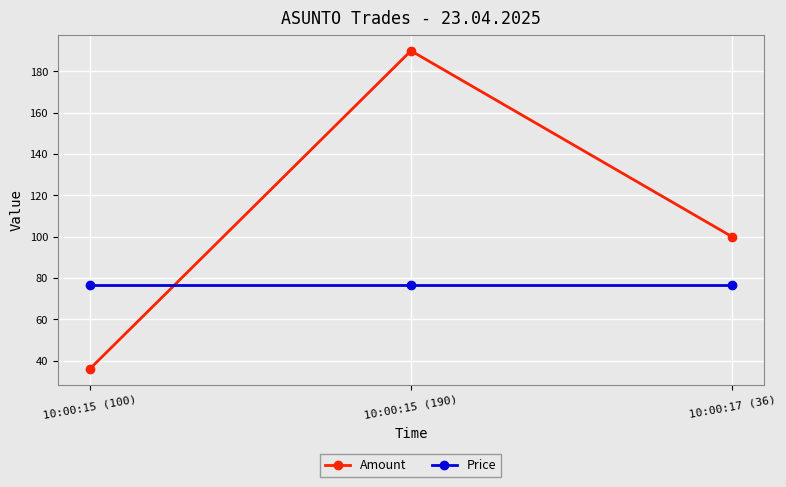

Which series has the widest spread of values?

Amount